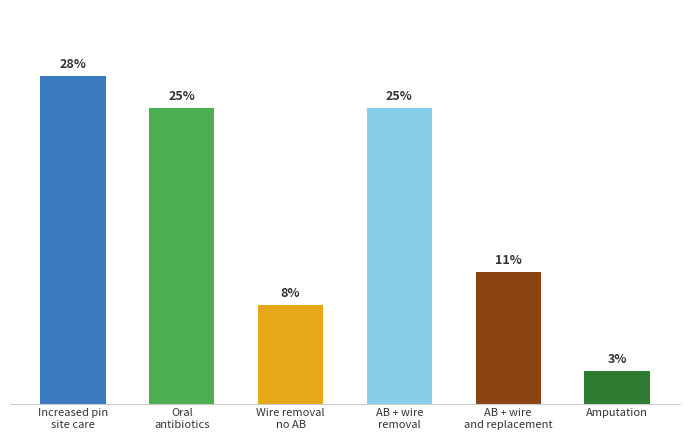

Are the bars grouped side by side (vs. stacked)?

No